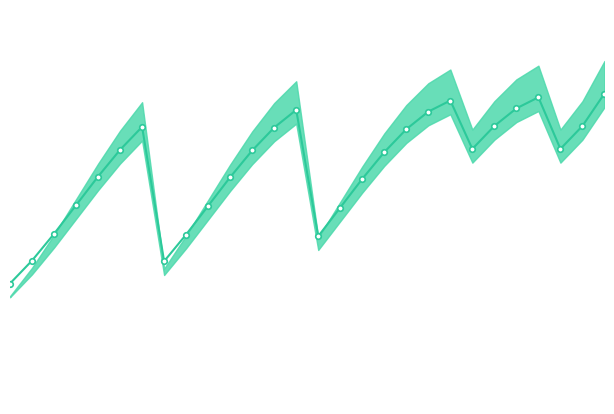

Where is the first local minimum?

7